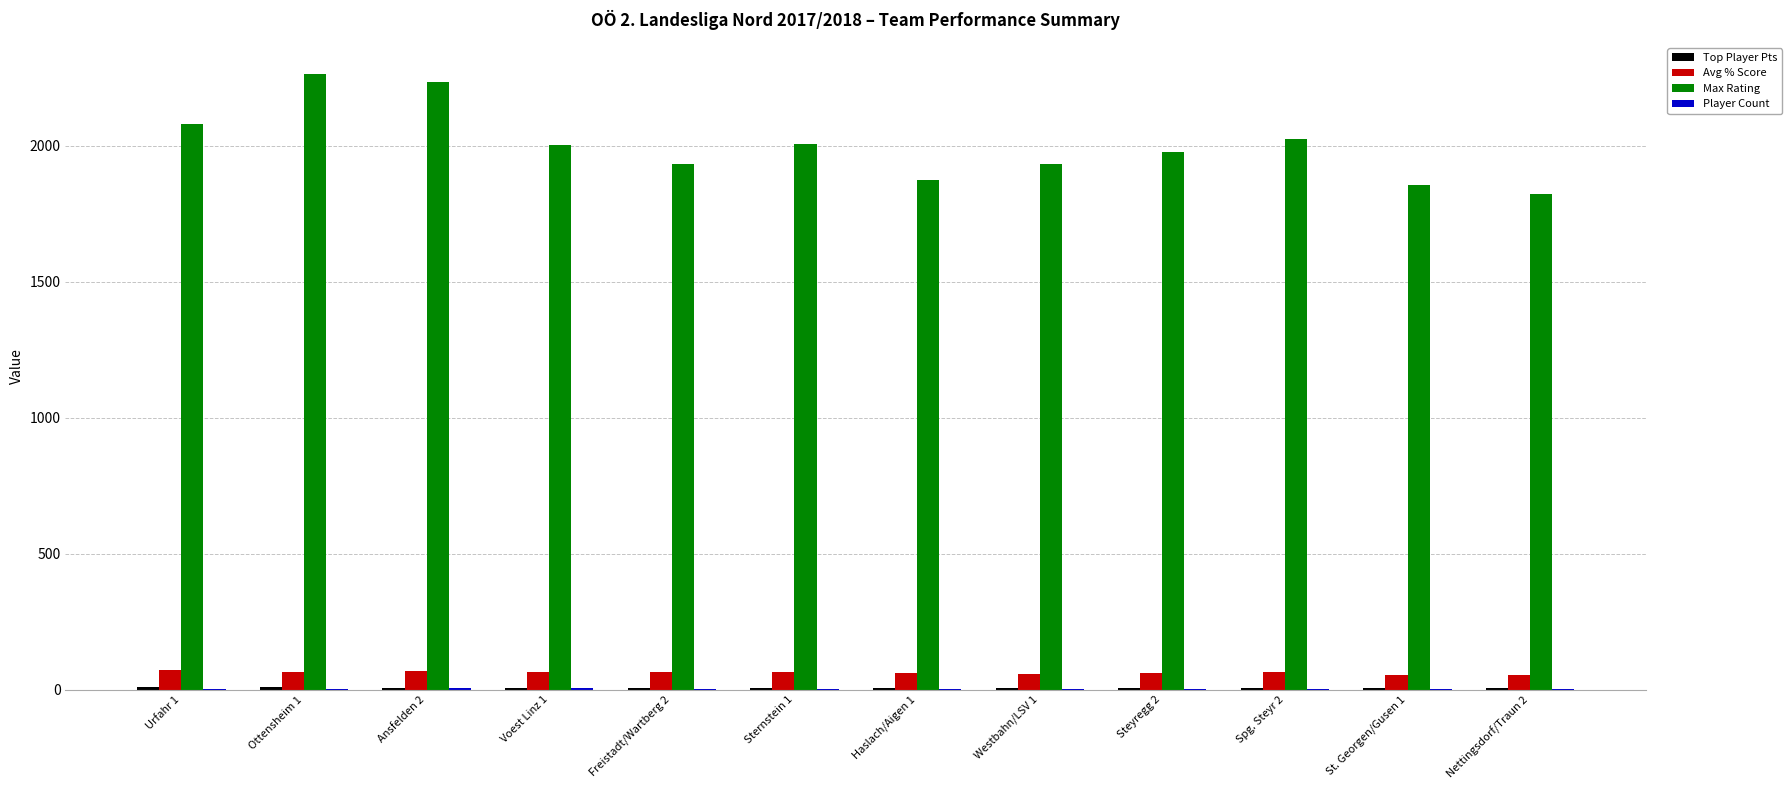

Which series has the largest total across all categories?

Max Rating